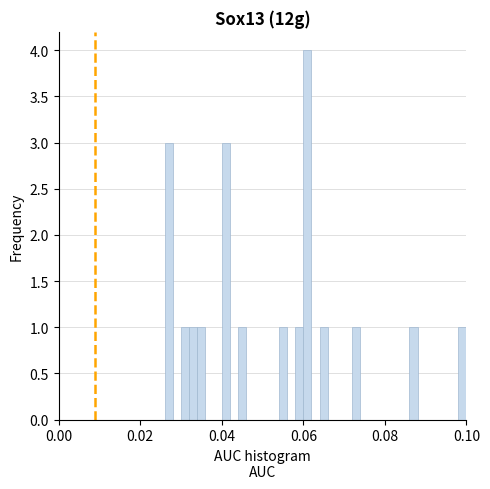

Around what value on the x-axis is the tallest bar? Give the approximate position of its centre, as read against the axis.

0.062